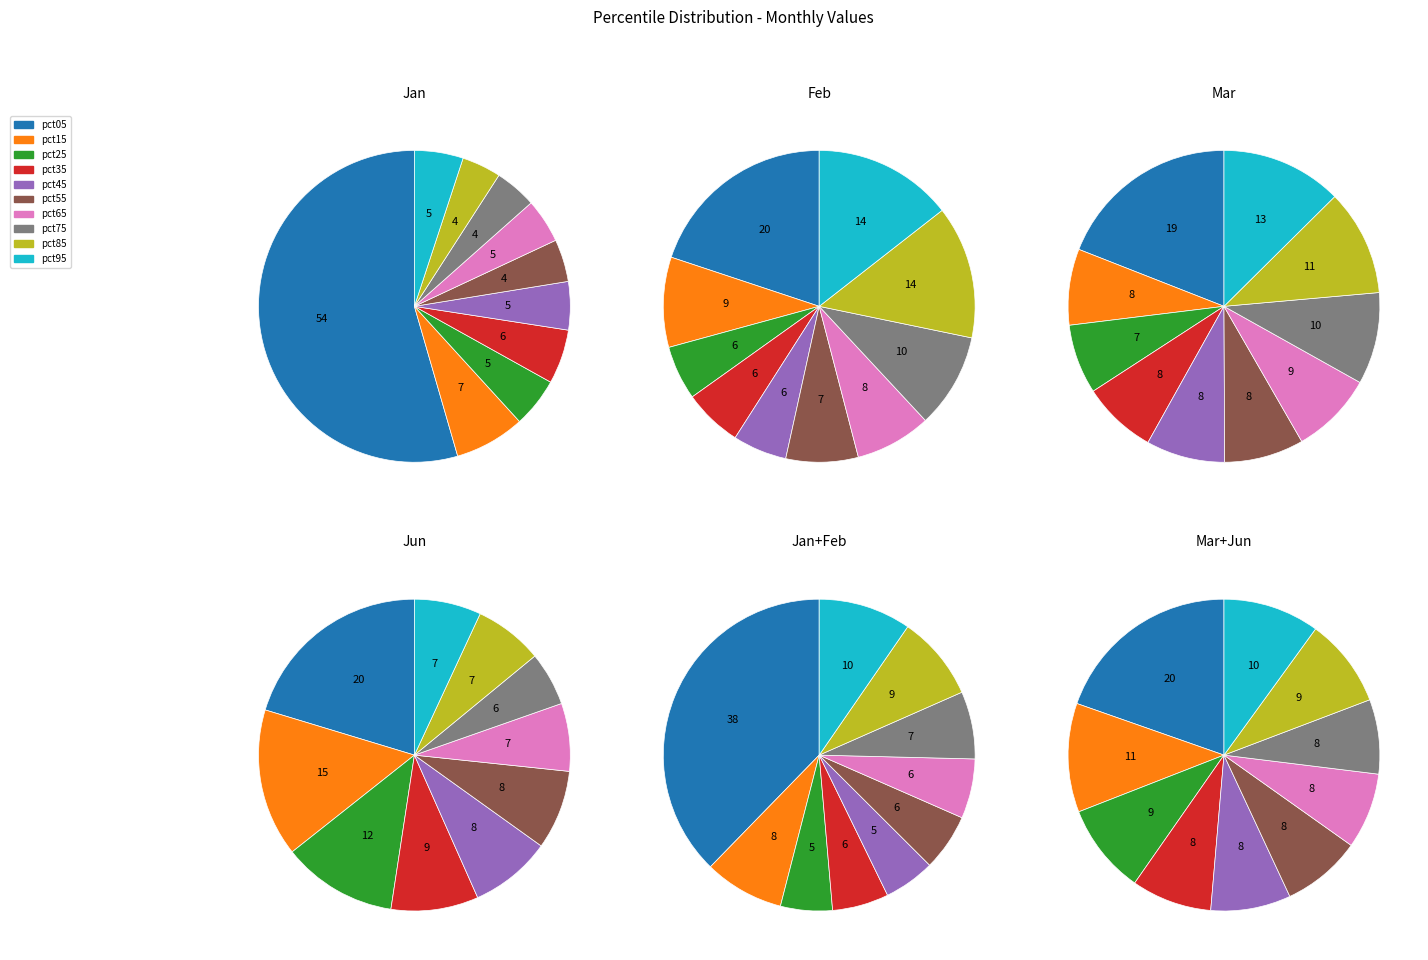

What percentage is the pct45 slice, to the nearest percent?

8%